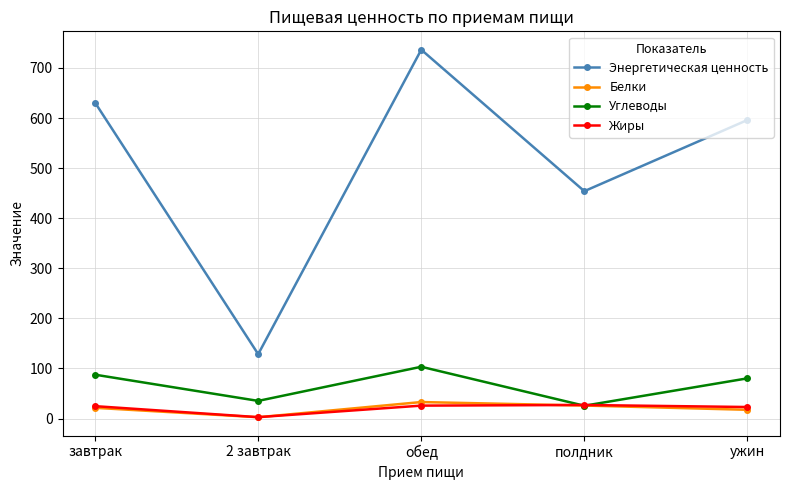

Where do Белки and Углеводы first cross each other?

обед and полдник